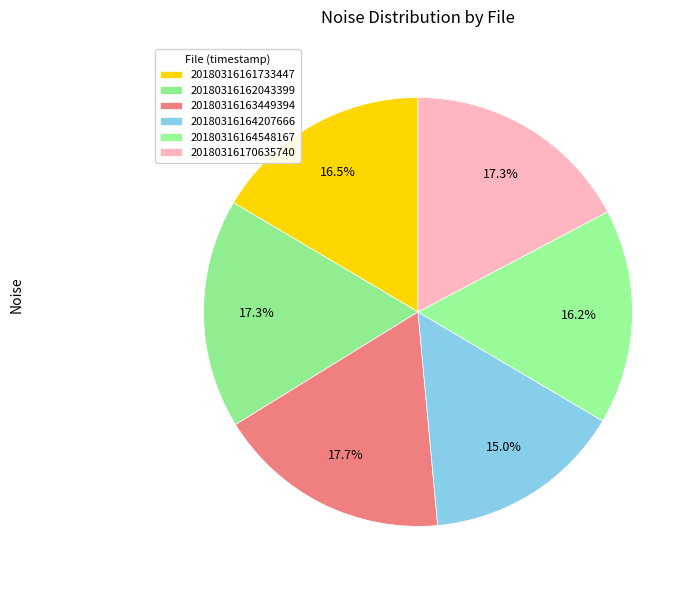

What is the largest slice in the pie chart?

20180316163449394